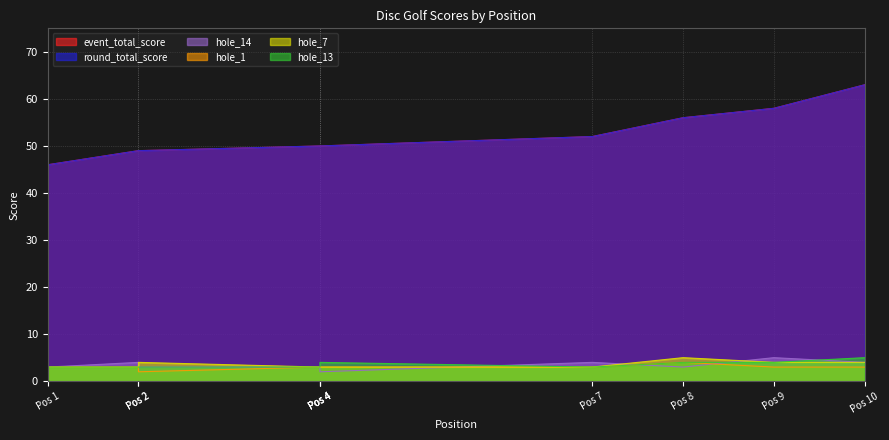

At which category does hole_7 reach its first local peak?

Pos 2